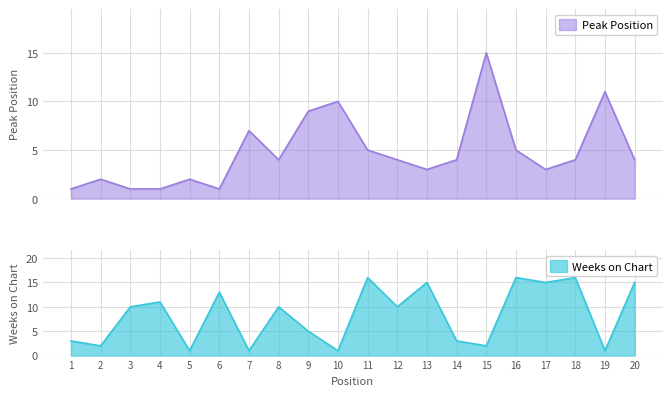

Rank the series by their average value, from lowest to highest.

Peak Position, Weeks on Chart